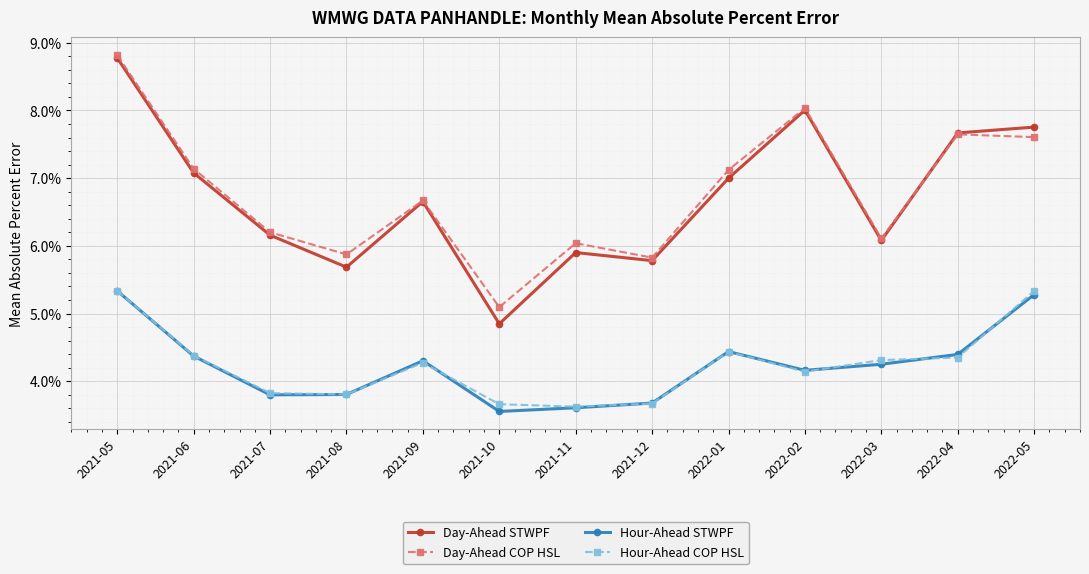

At which category does Day-Ahead STWPF reach its first local peak?

2021-09